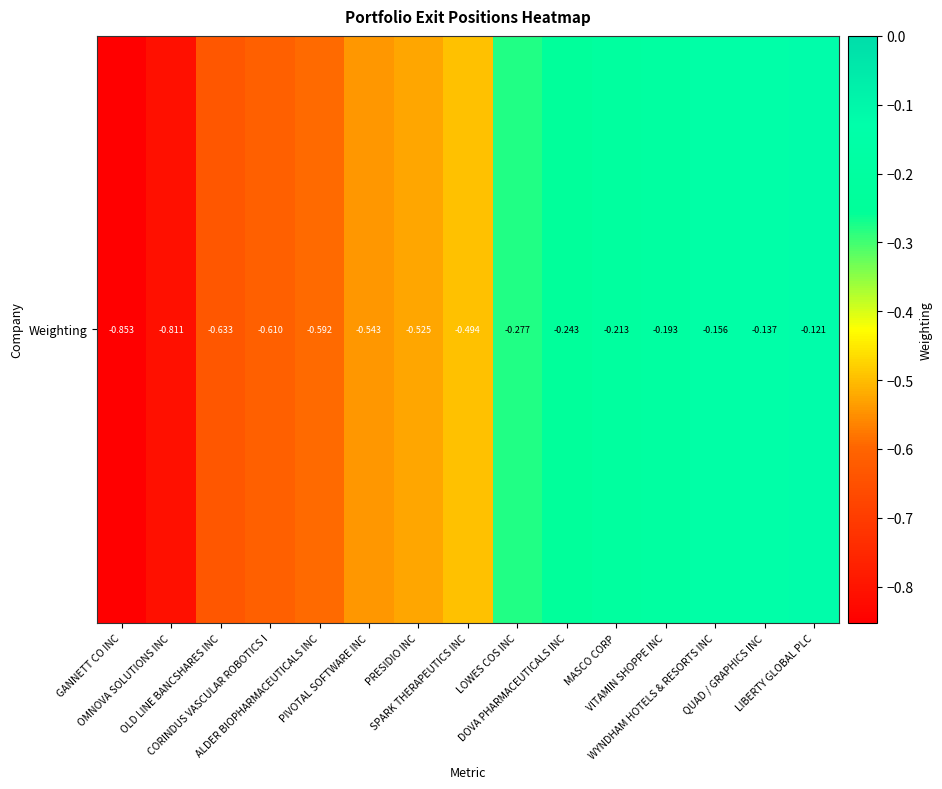

The value at LOWES COS INC is -0.4. True or false?

False